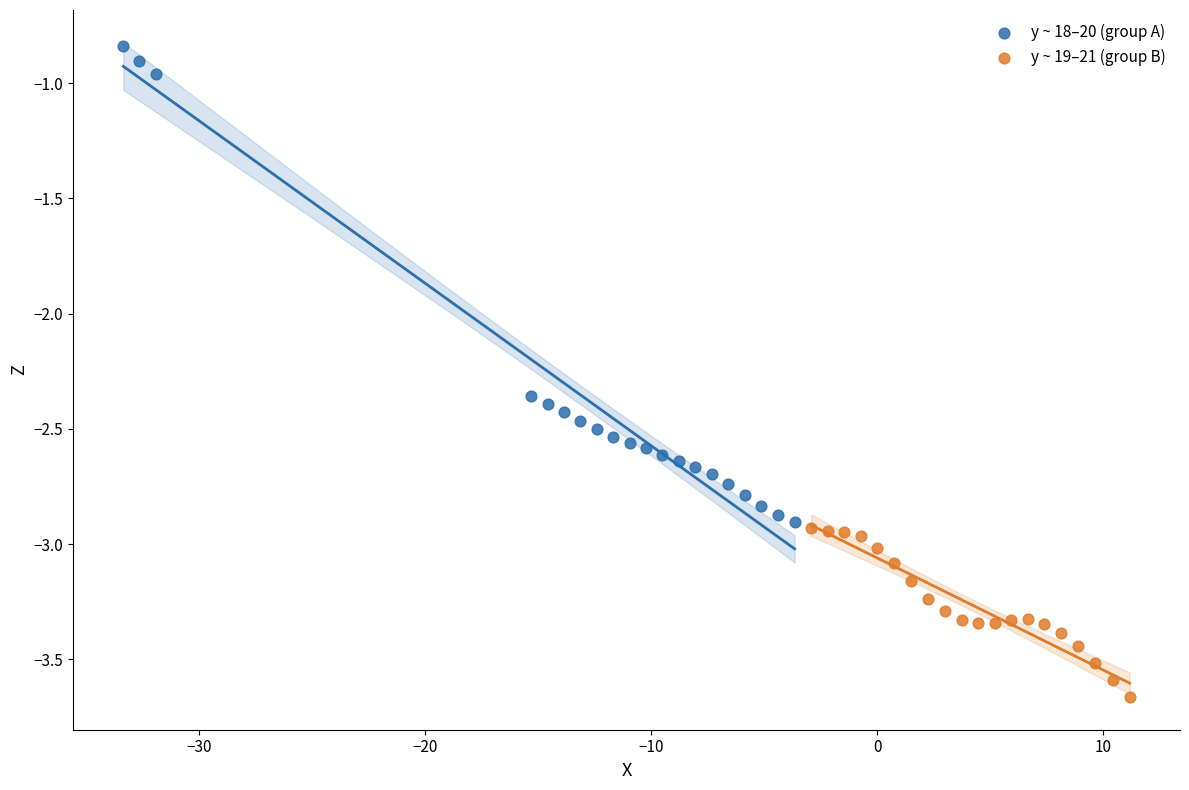

Which series reaches the maximum Y coordinate?

y ~ 18–20 (group A)